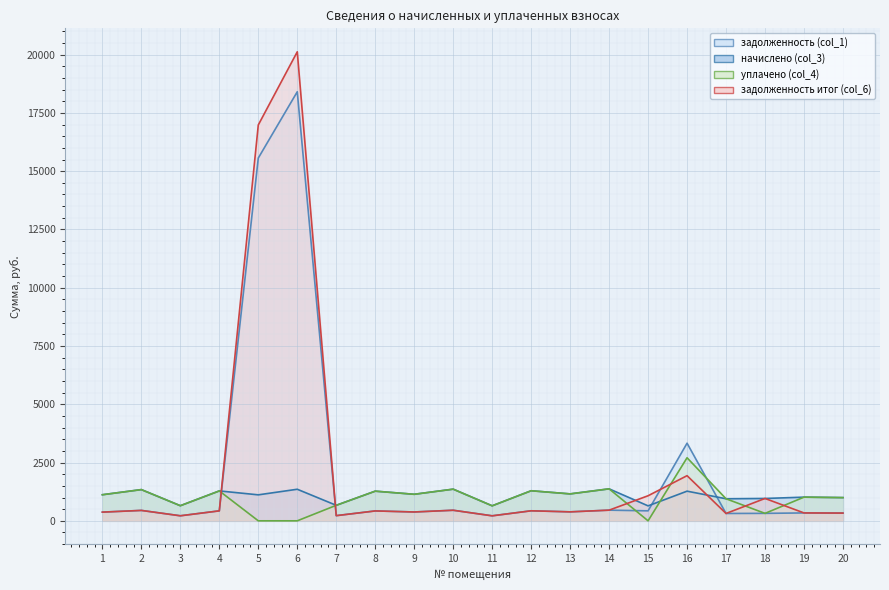

What value does the уплачено (col_4) series have at 13?

1155.0